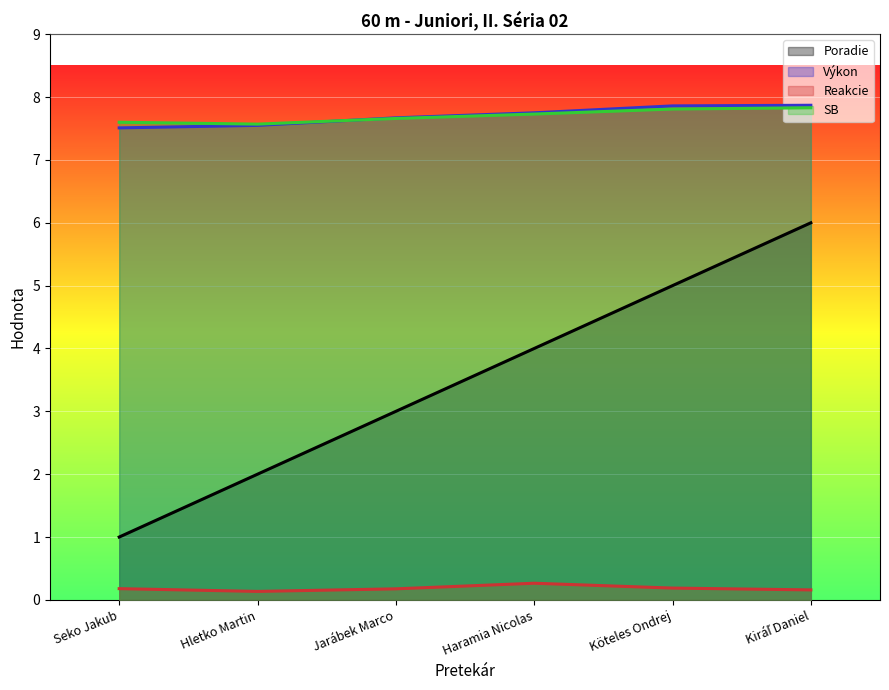

Reading left to right, extract all data points from this chart.

Poradie: Seko Jakub=1.0	Hletko Martin=2.0	Jarábek Marco=3.0	Haramia Nicolas=4.0	Köteles Ondrej=5.0	Kiráľ Daniel=6.0
Výkon: Seko Jakub=7.5	Hletko Martin=7.5	Jarábek Marco=7.7	Haramia Nicolas=7.8	Köteles Ondrej=7.9	Kiráľ Daniel=7.9
Reakcie: Seko Jakub=0.2	Hletko Martin=0.1	Jarábek Marco=0.2	Haramia Nicolas=0.3	Köteles Ondrej=0.2	Kiráľ Daniel=0.2
SB: Seko Jakub=7.6	Hletko Martin=7.6	Jarábek Marco=7.7	Haramia Nicolas=7.7	Köteles Ondrej=7.8	Kiráľ Daniel=7.8